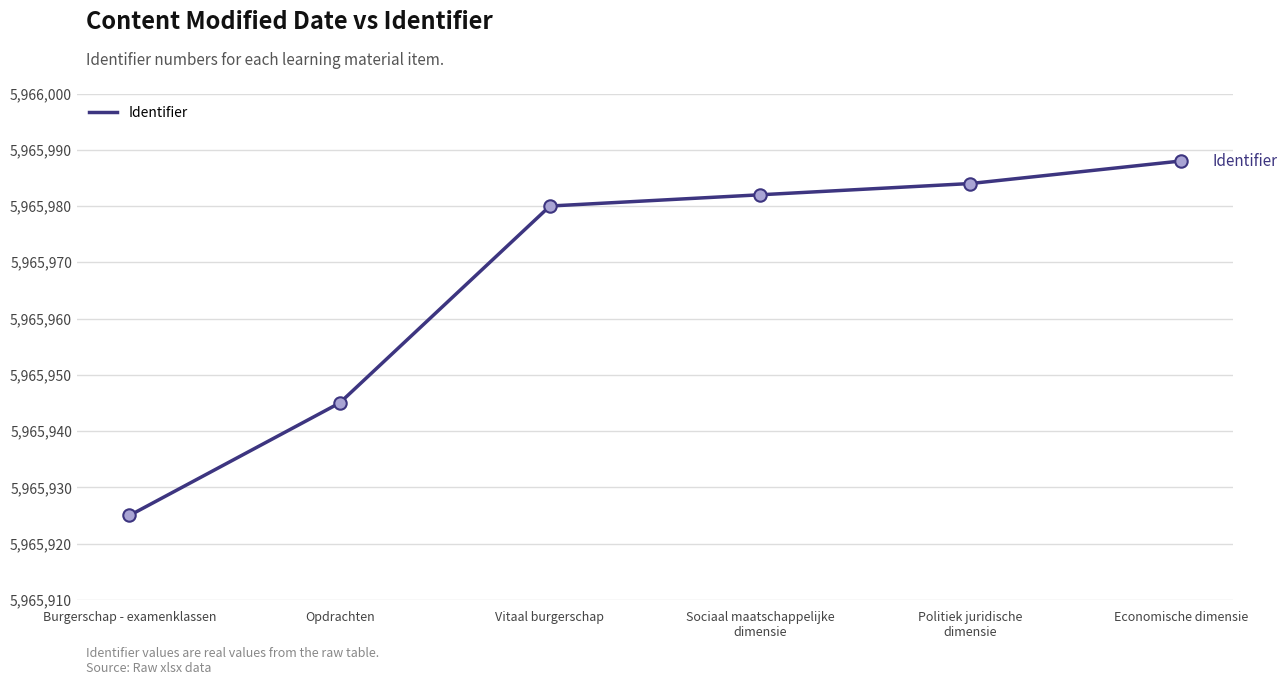

What is the change in value from Burgerschap - examenklassen to Economische dimensie?

+63